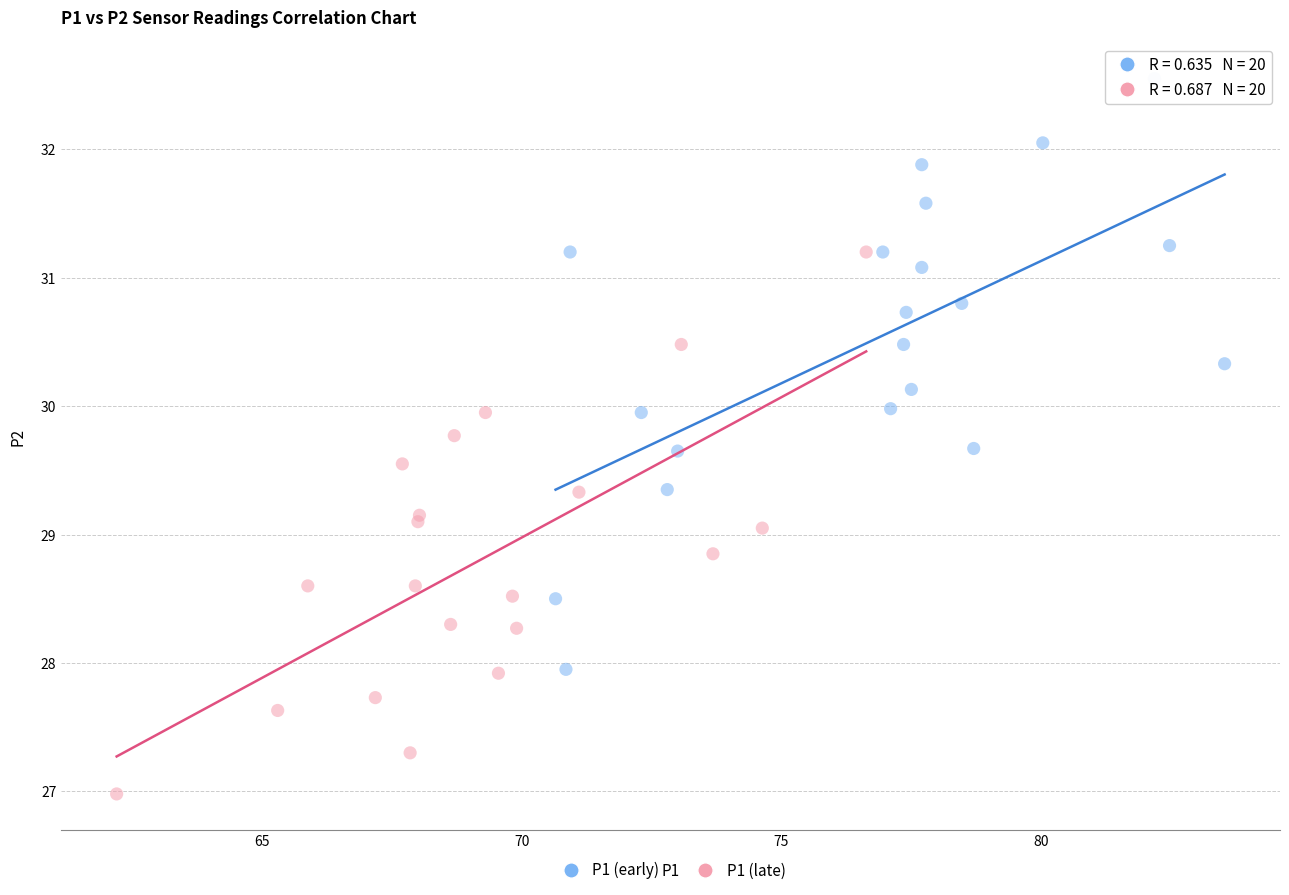

Which series reaches the maximum Y coordinate?

P1 (early)